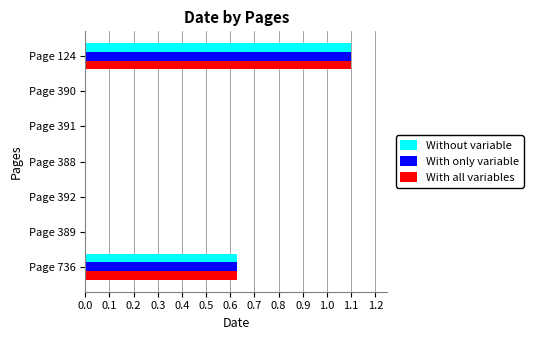

Which label corresponds to the largest value in the chart?

Page 124